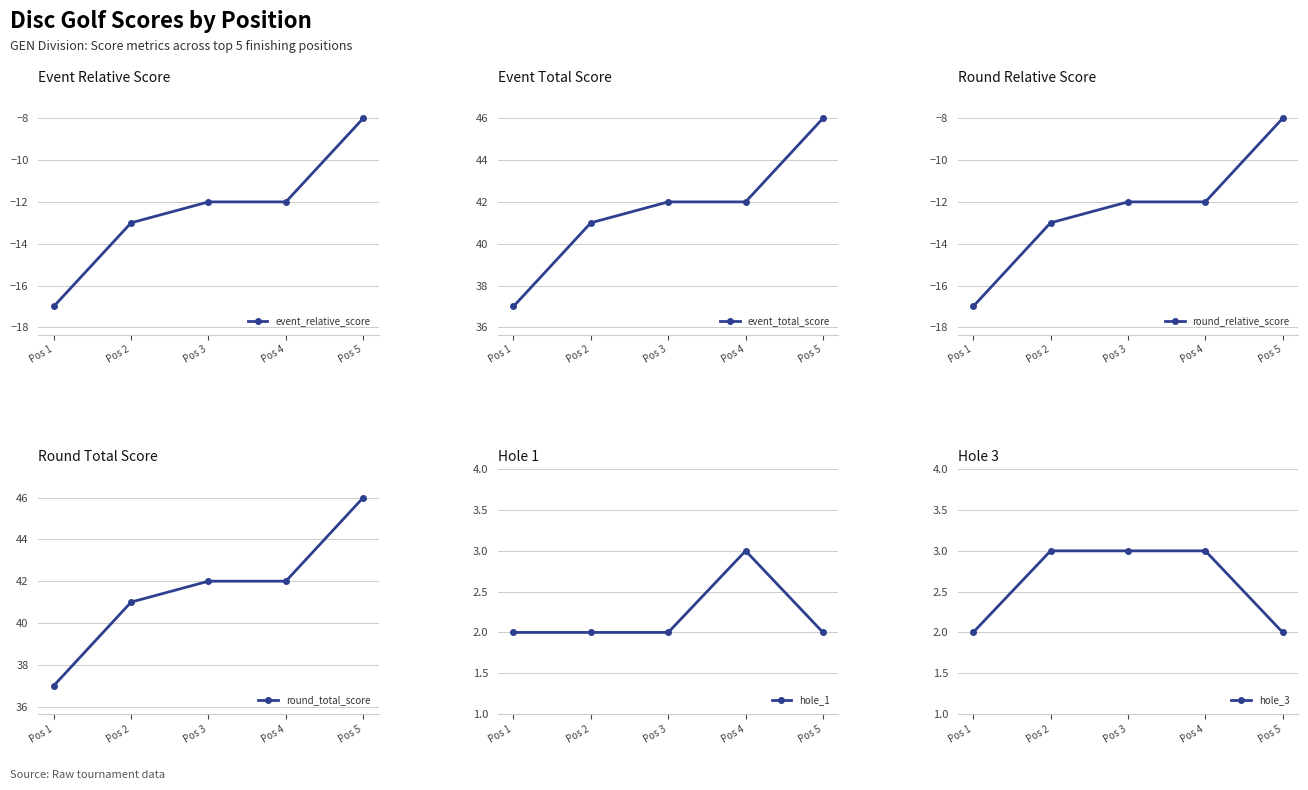

True or false: hole_1 and event_total_score cross at least once.

False